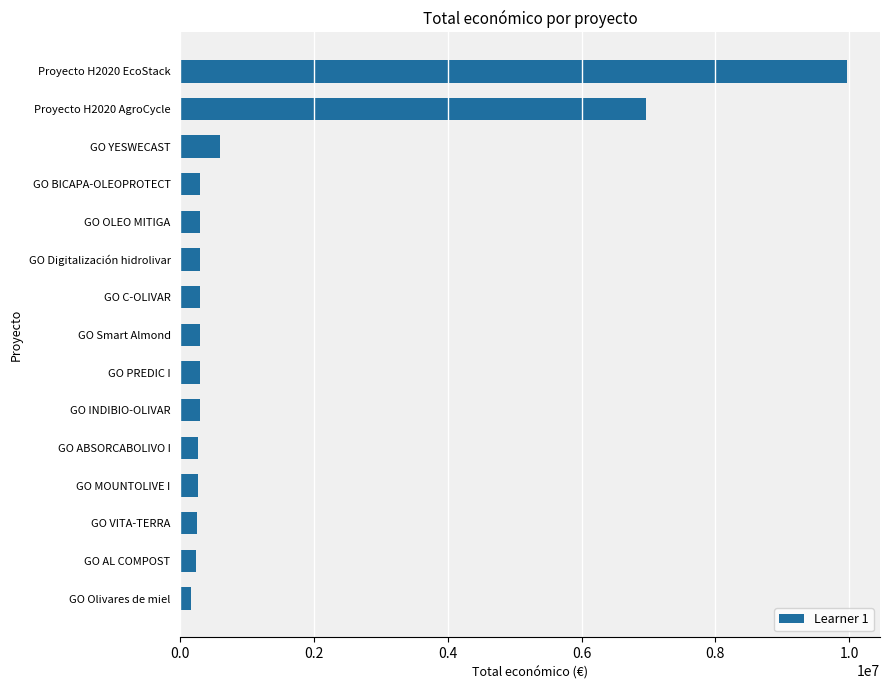

At which label is the value closest to 5064430?

Proyecto H2020 AgroCycle